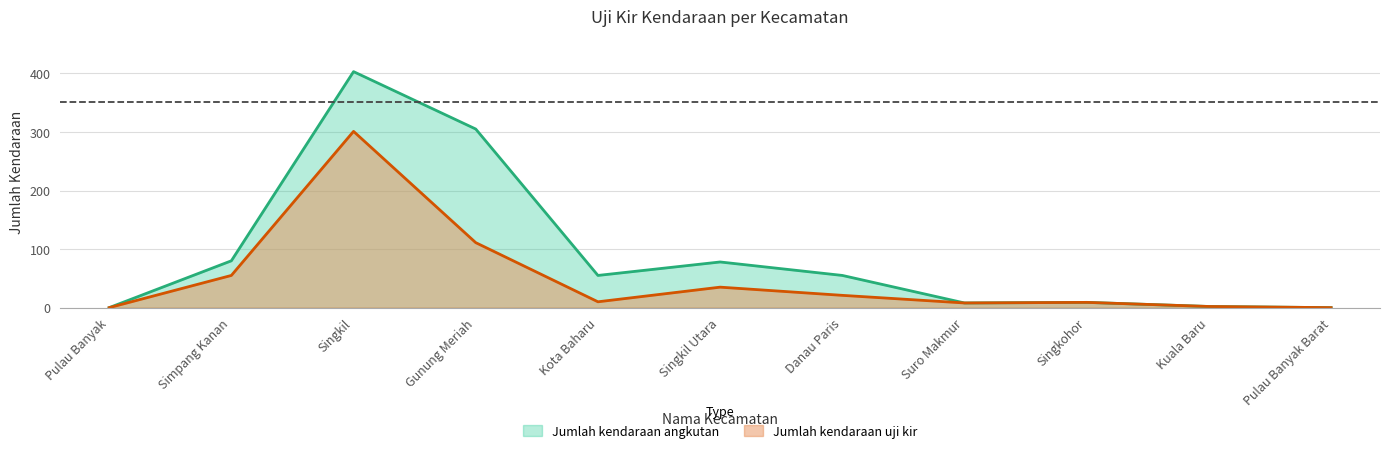

The Jumlah kendaraan uji kir series shows 12 at Singkohor. True or false?

False